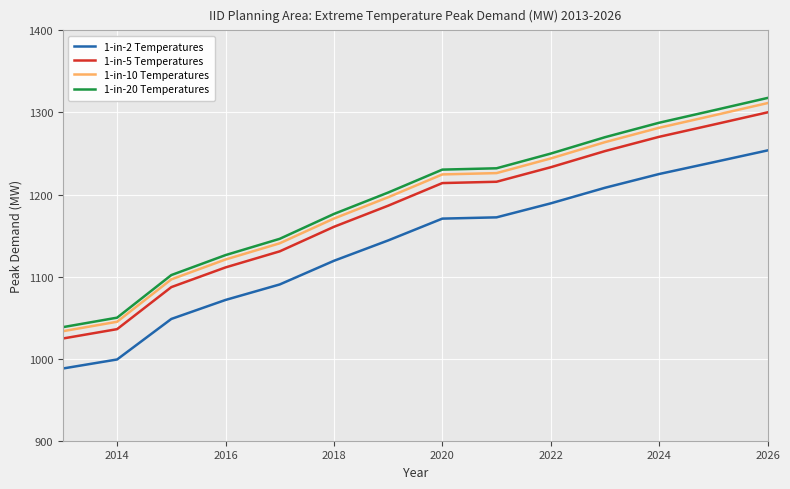

What is the difference between the maximum and minimum values in the 1-in-10 Temperatures series?

278.0